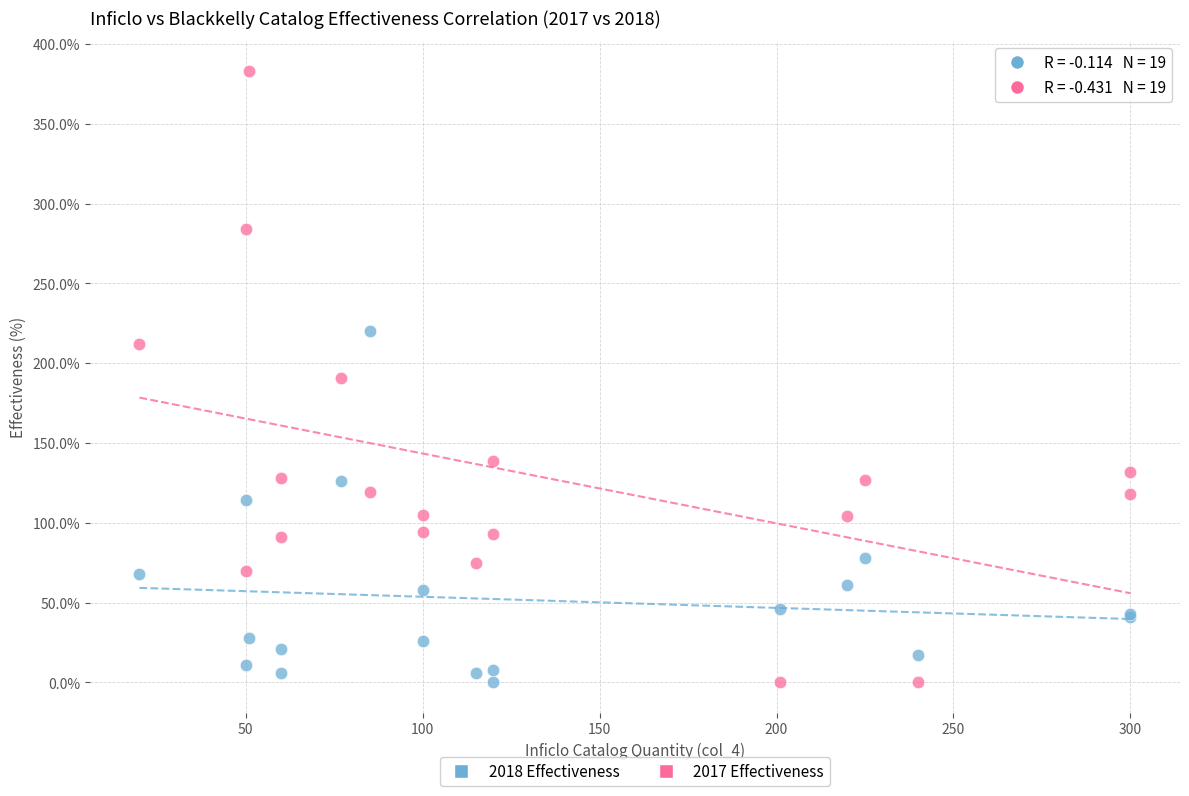

What is the X range (max minus min) for the scatter plot?

280.0